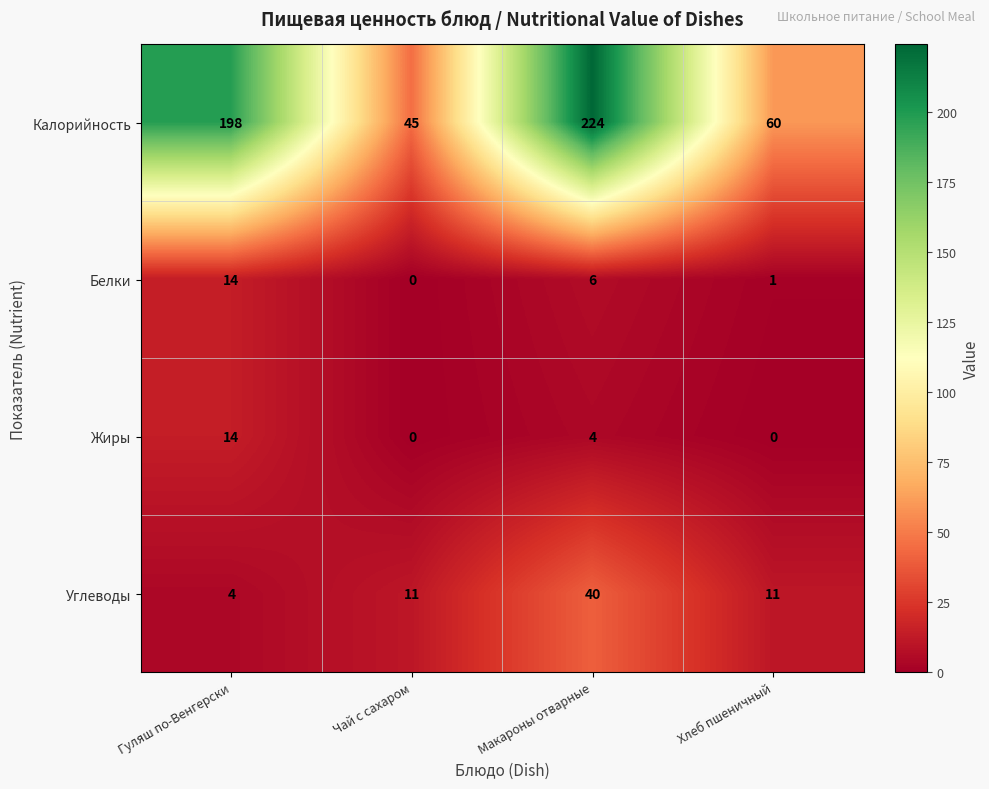

What is the spread (max minus min) of values at Гуляш по-Венгерски?

194